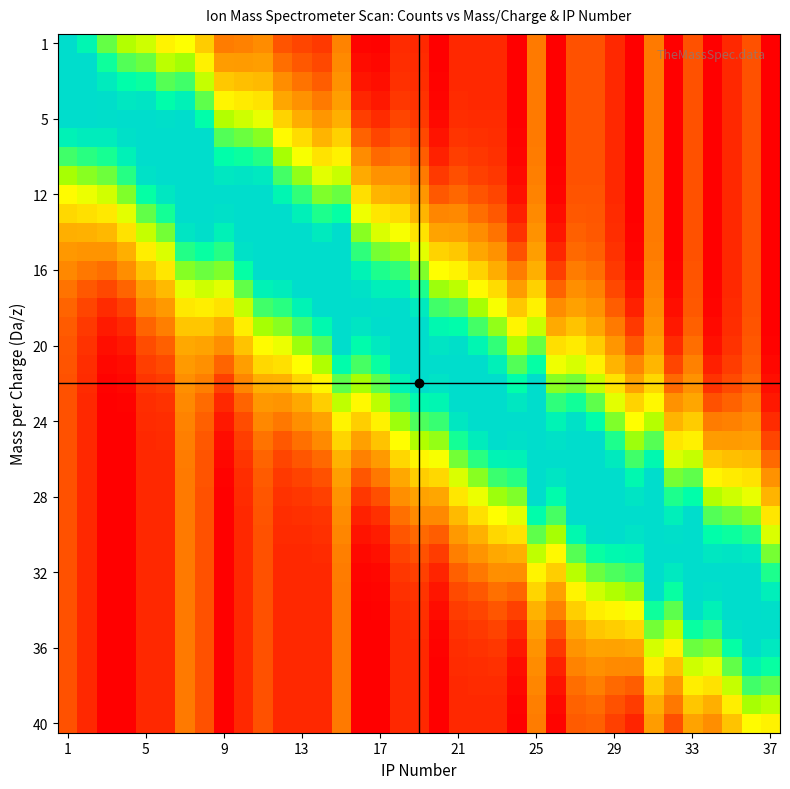

At how many categories does at least one series exceed 0?

37